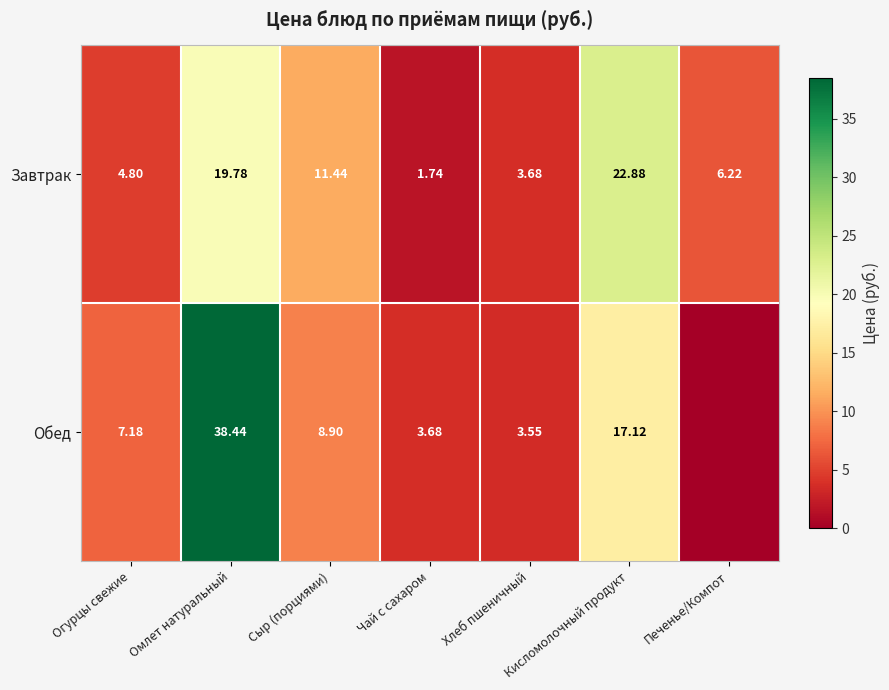

Rank the categories by Завтрак value from highest to lowest.

Кисломолочный продукт, Омлет натуральный, Сыр (порциями), Печенье/Компот, Огурцы свежие, Хлеб пшеничный, Чай с сахаром